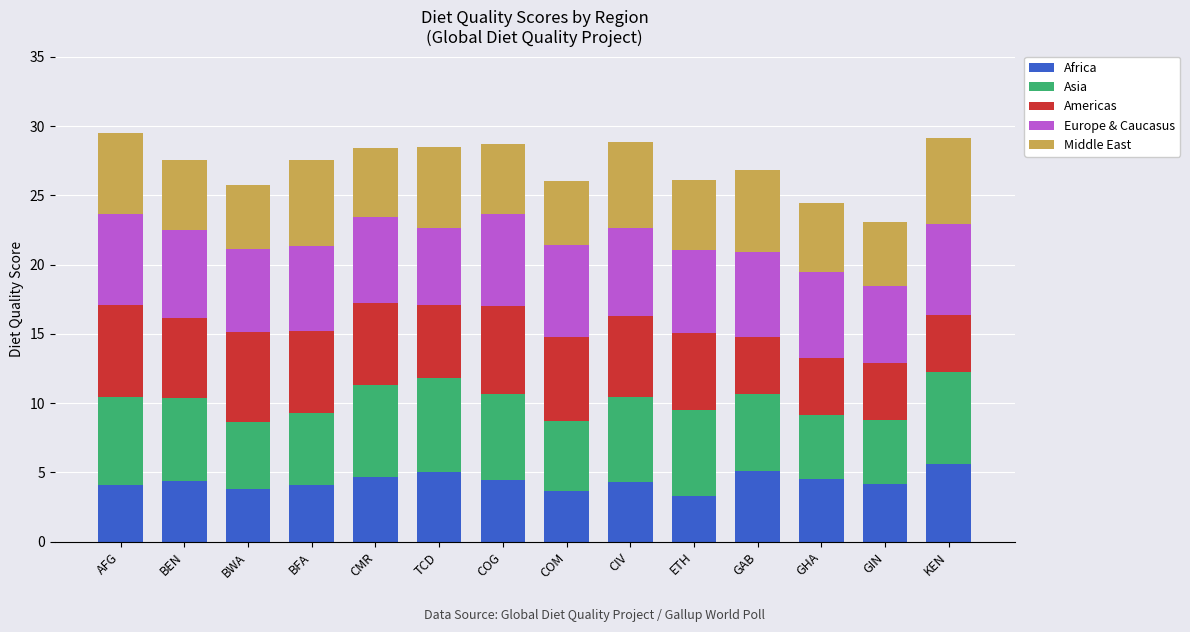

What is the total value across all series at COM?

26.0